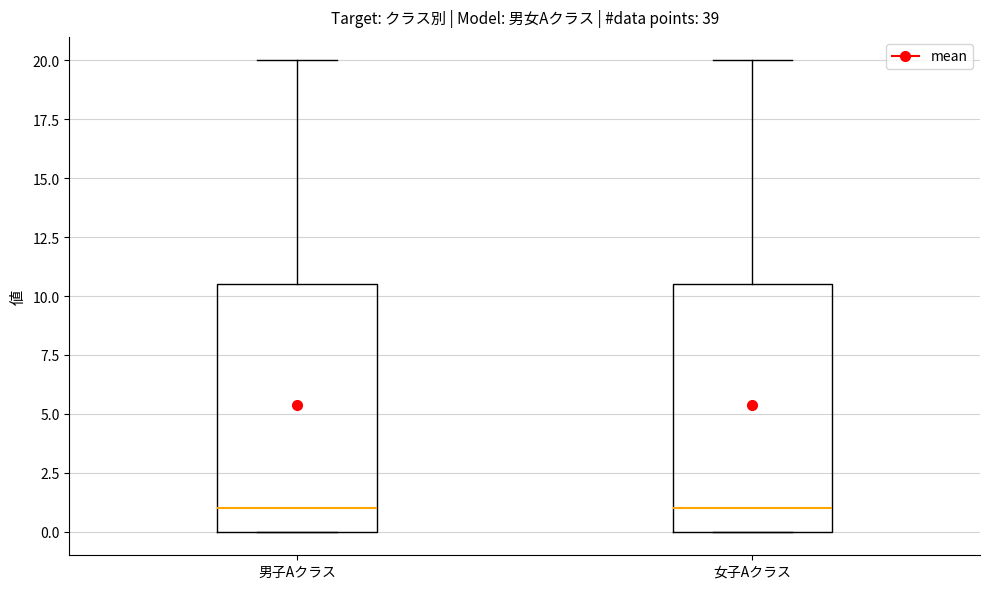

Reading left to right, read every box against the y-axis: the position of its median line, the range the box covers, and the ends of its whiskers. The values are not printed on the chart, so give them approximately, as read against the axis.

男子Aクラス: median 1.0, box 0.0 to 10.5, whiskers 0.0 to 20.0
女子Aクラス: median 1.0, box 0.0 to 10.5, whiskers 0.0 to 20.0